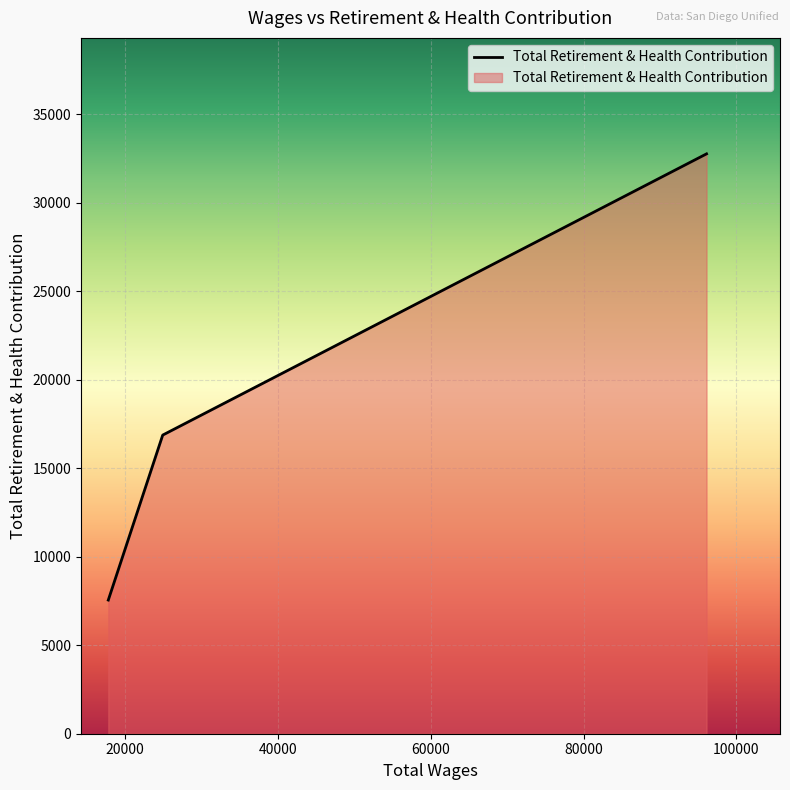

What is the smallest value displayed?

7551